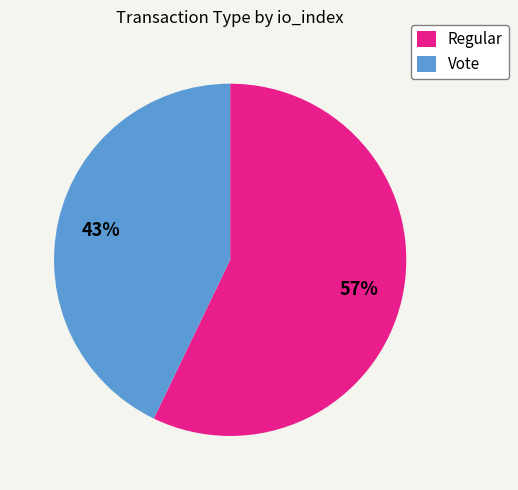

The Regular slice represents 68% of the pie. True or false?

False